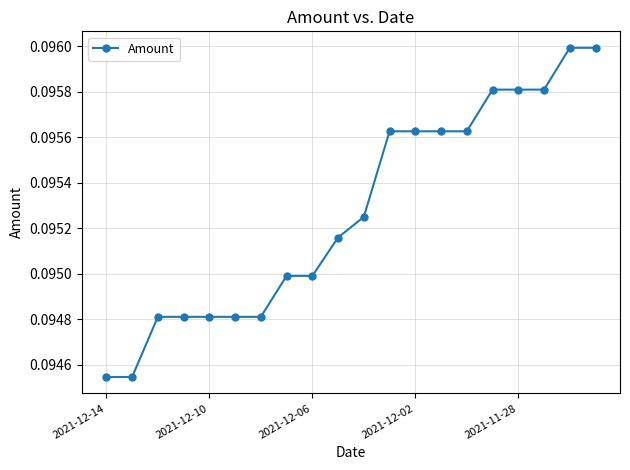

How many lines are shown in the chart?

1